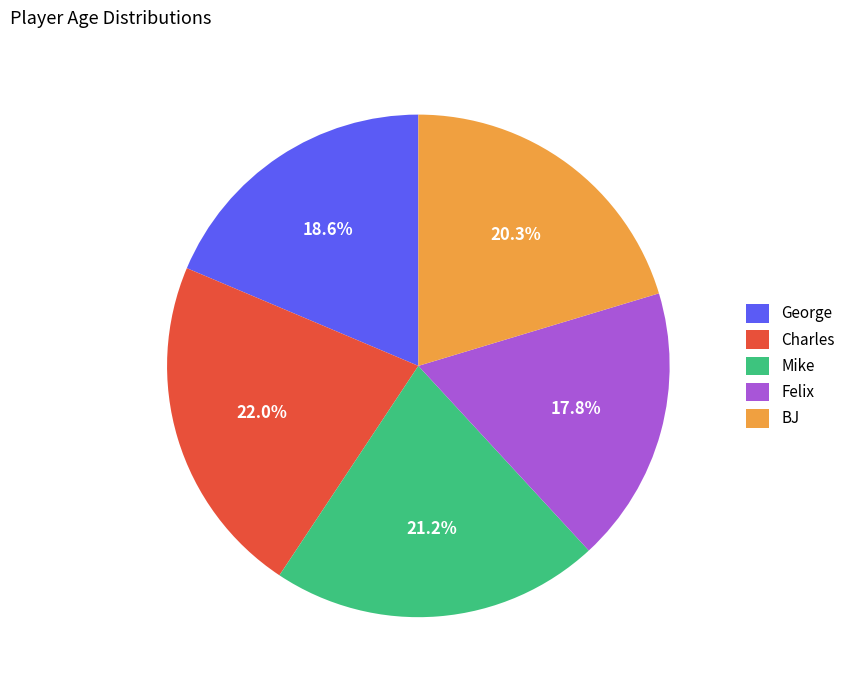

How many segments does this pie chart have?

5